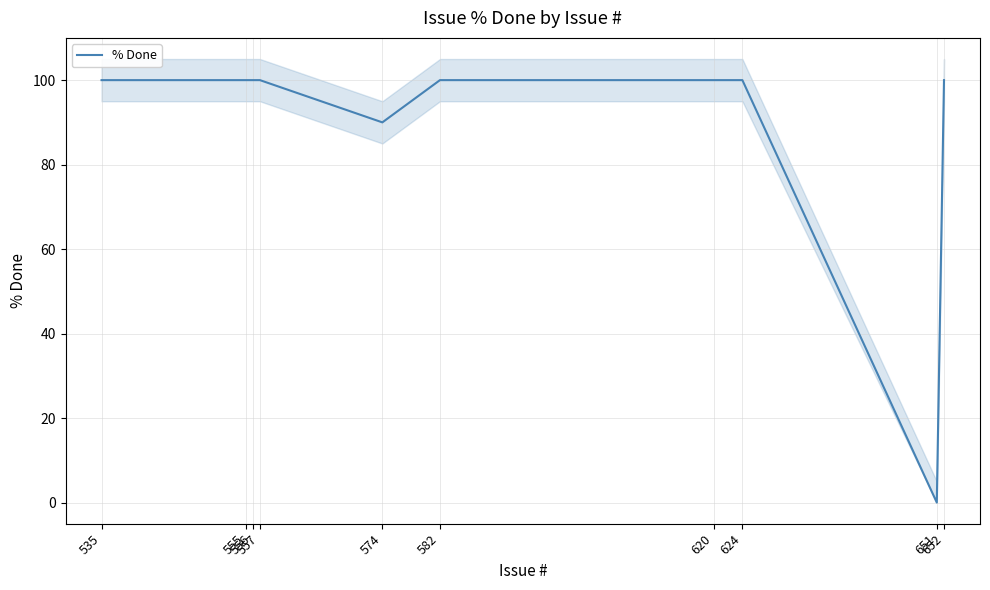

Which label corresponds to the smallest value in the chart?

651